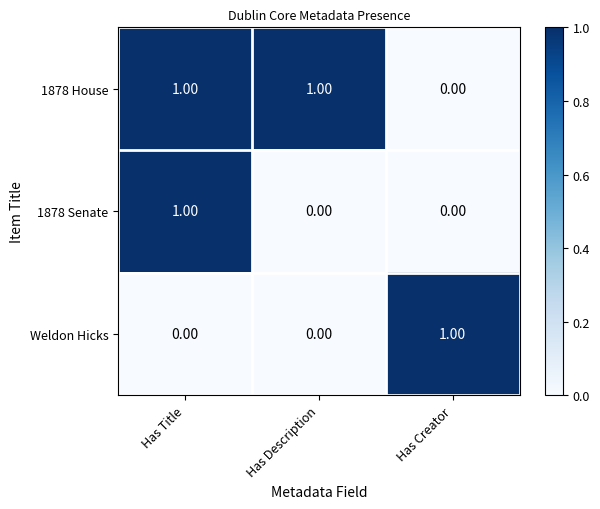

Between Has Title and Has Description, which series saw the biggest shift?

1878 Senate